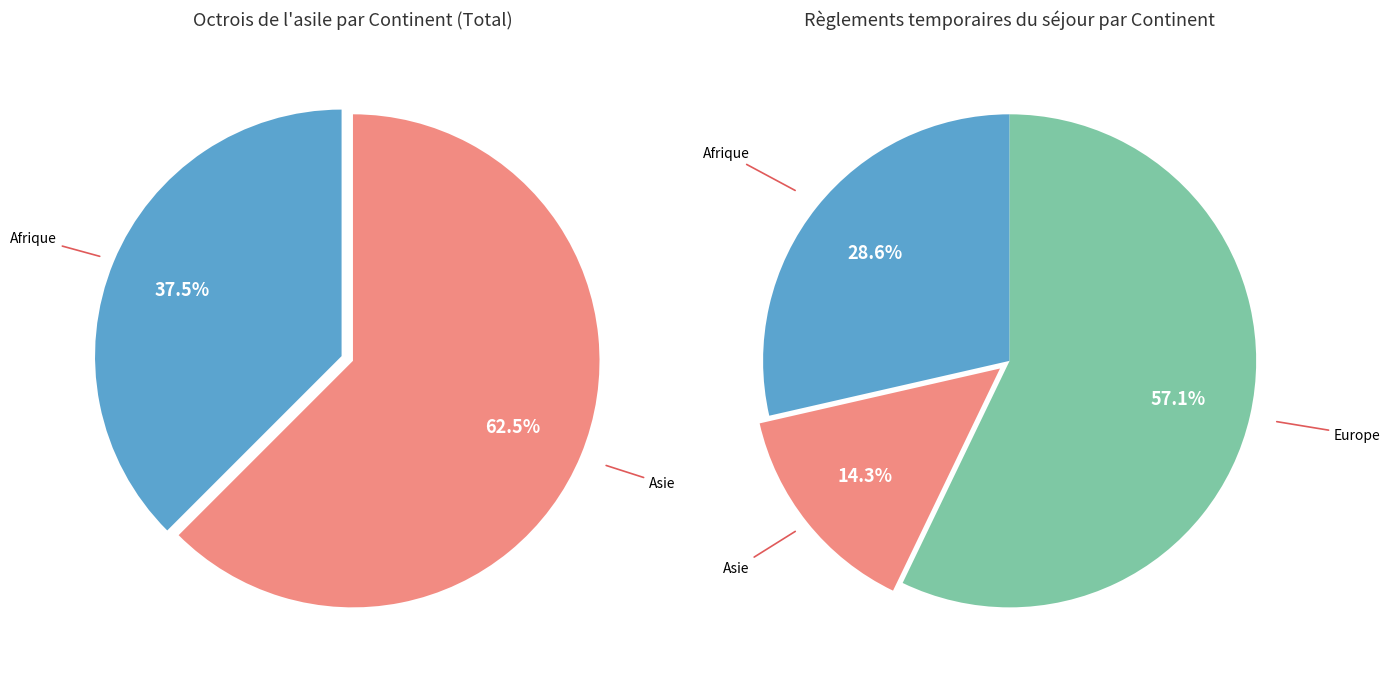

Is it true that Asie is 62% of the pie?

True